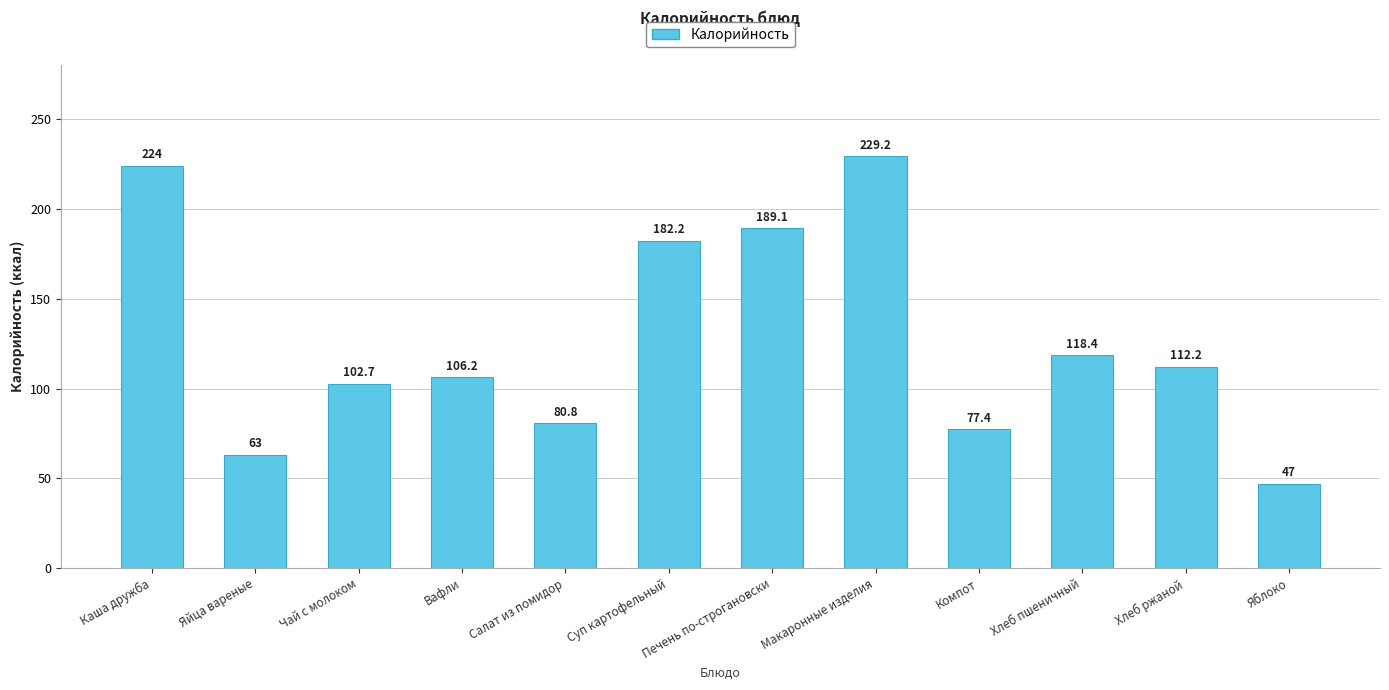

Rank the categories by value from highest to lowest.

Макаронные изделия, Каша дружба, Печень по-строгановски, Суп картофельный, Хлеб пшеничный, Хлеб ржаной, Вафли, Чай с молоком, Салат из помидор, Компот, Яйца вареные, Яблоко